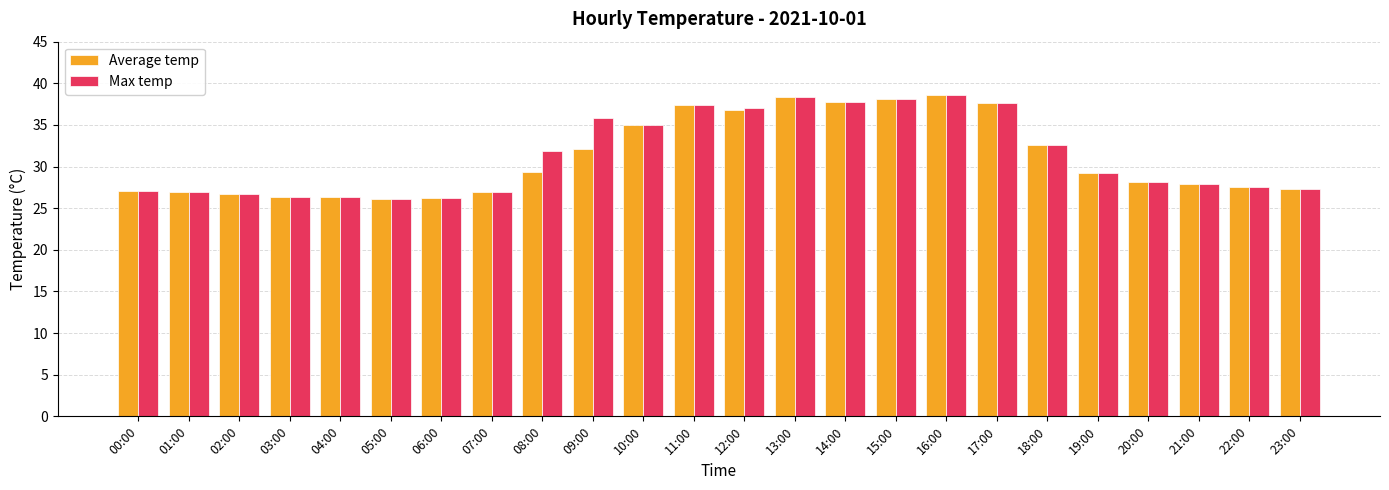

Are the bars horizontal?

No